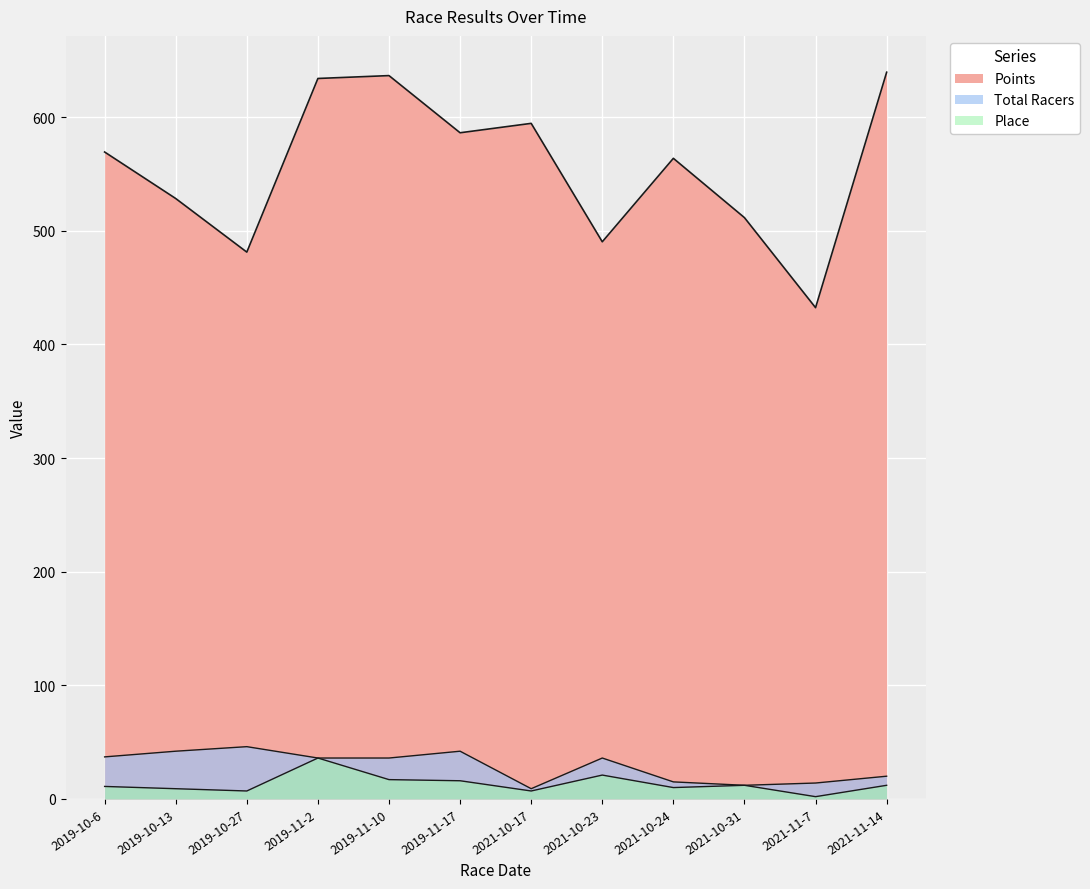

Read the Total Racers value at 2019-11-10.

36.0